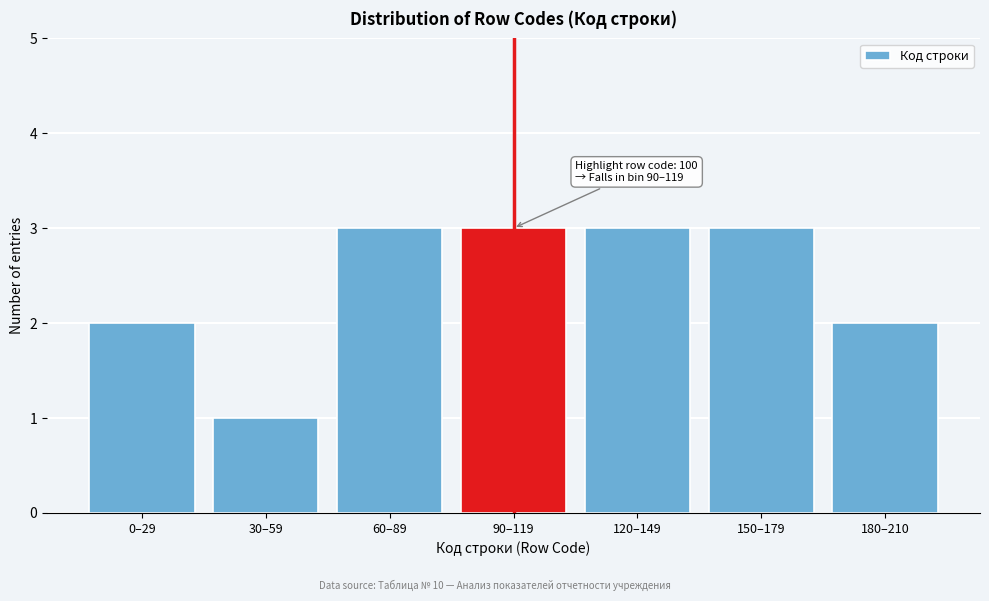

Reading left to right, what are all the values shown in this chart?

0–29=2	30–59=1	60–89=3	90–119=3	120–149=3	150–179=3	180–210=2